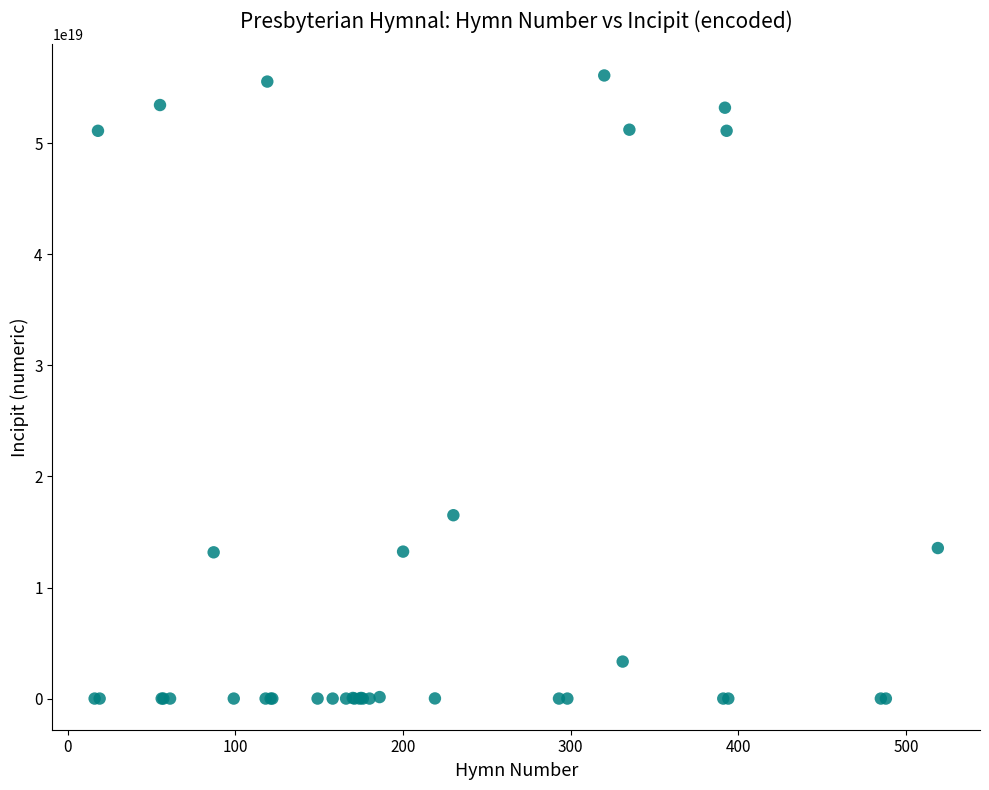

What Y value in the scatter plot is closest to 28058112769047863296?

16512332354321543168